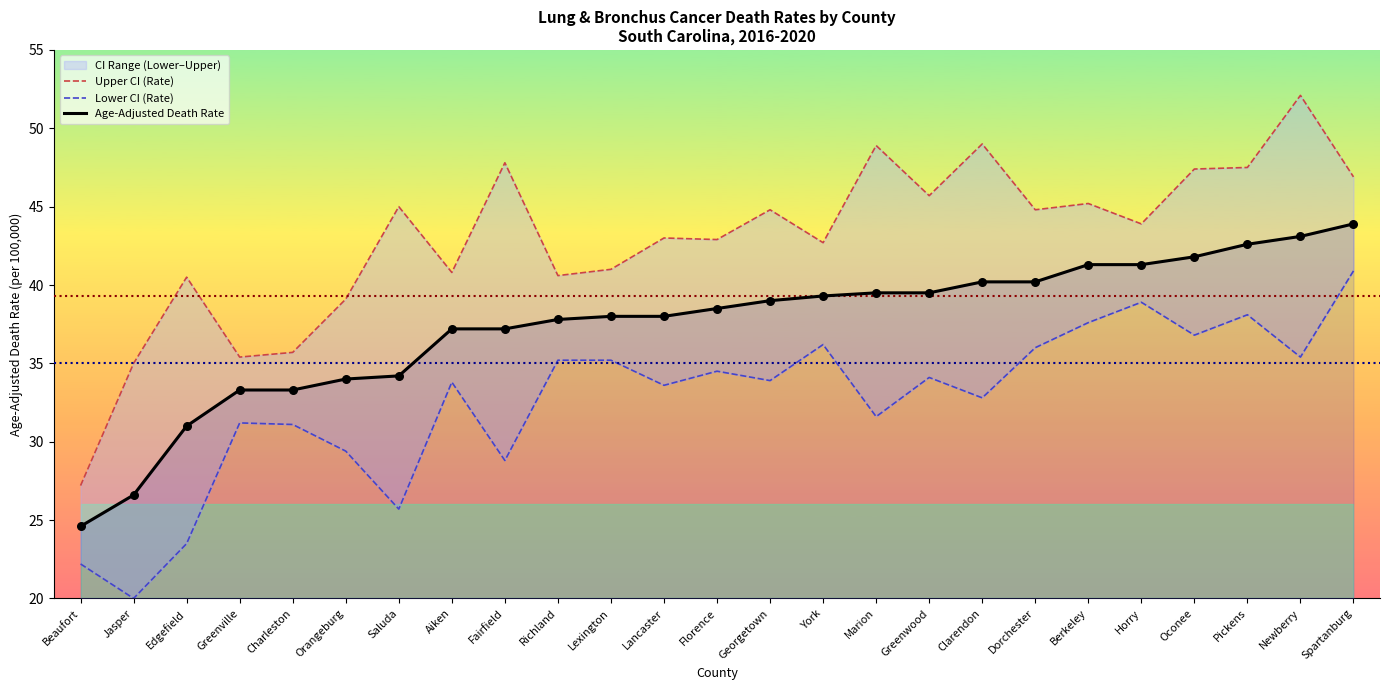

Which series has the widest spread of Y values?

Upper CI (Rate)